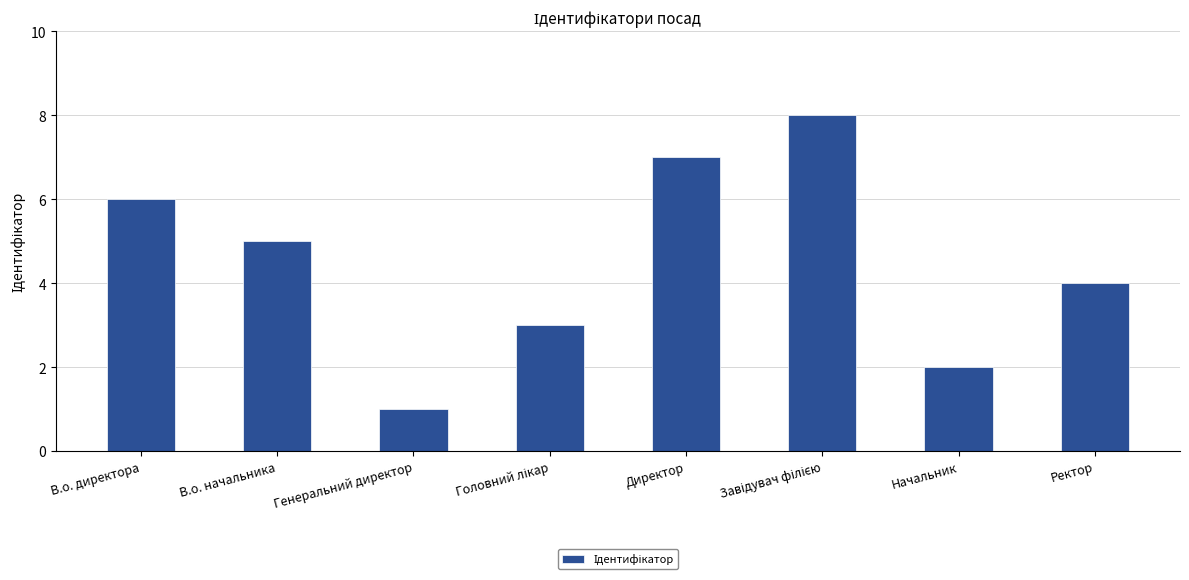

What is the difference between the maximum and minimum values?

7